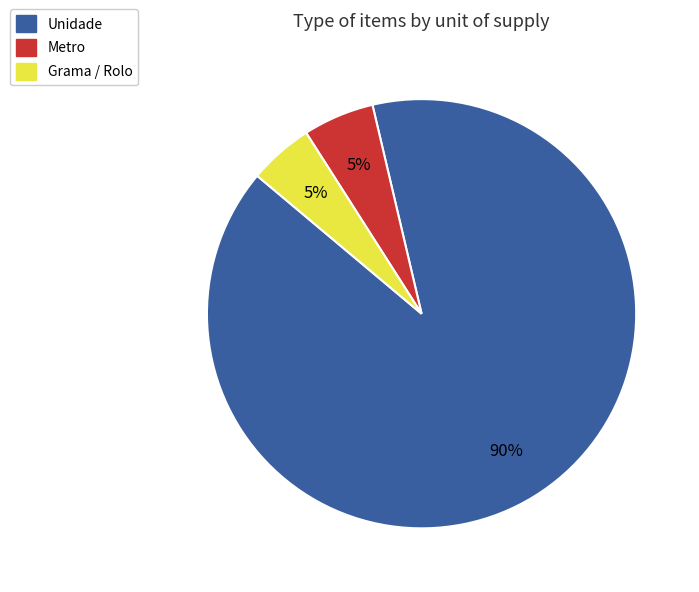

To the nearest percent, what is the average slice percentage?

33%